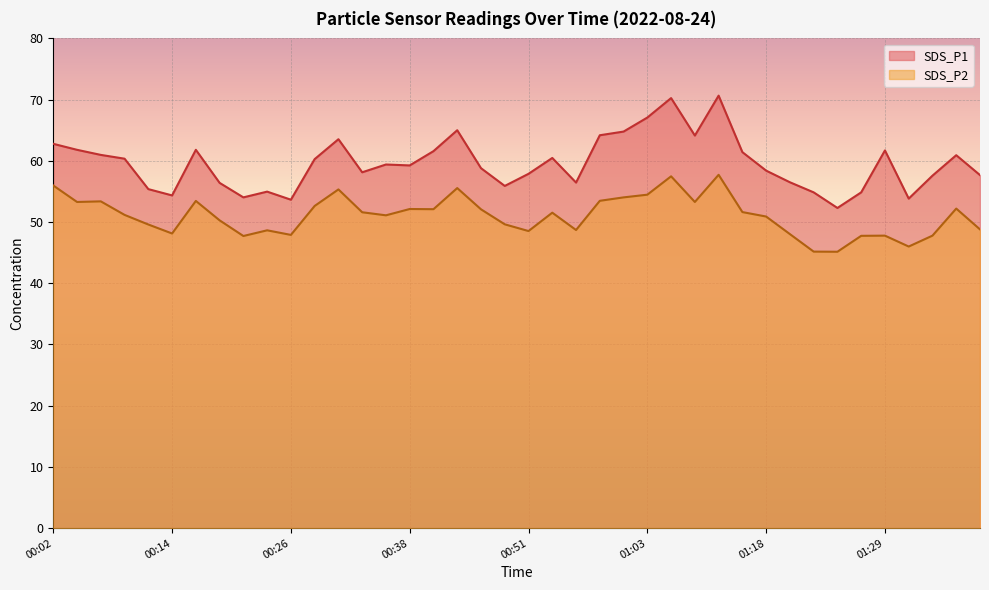

What is the label of the 4th point from the left?

00:09